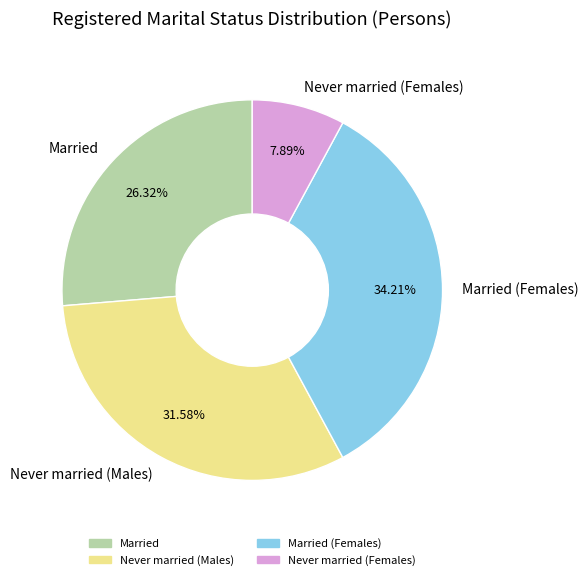

Does Married (Females) account for over 50% of the chart?

No